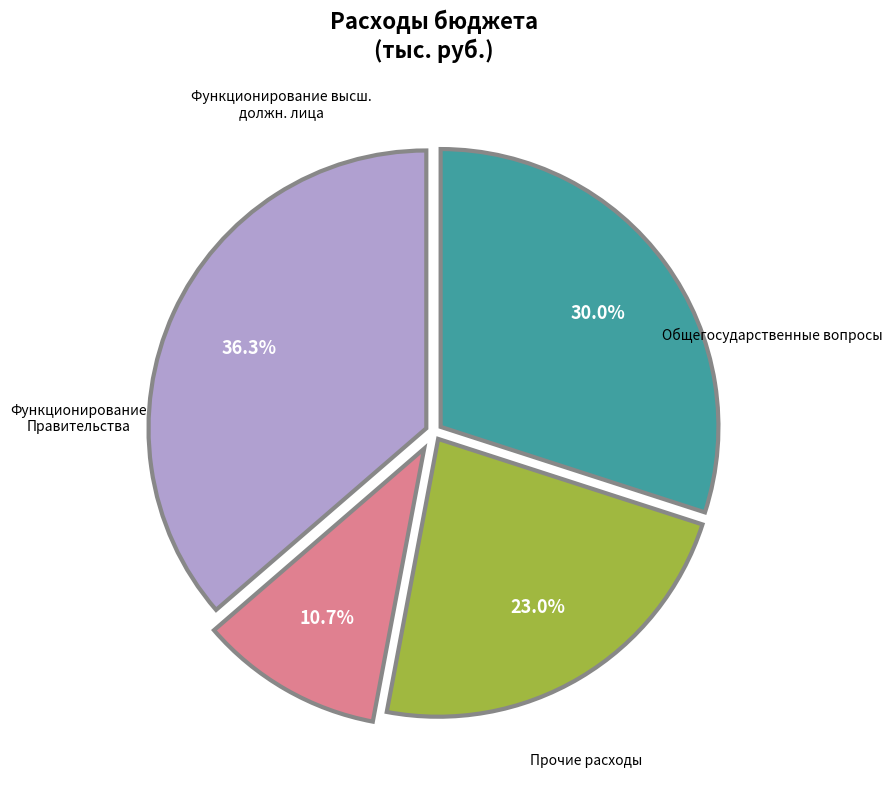

Is there a majority slice in this chart?

No